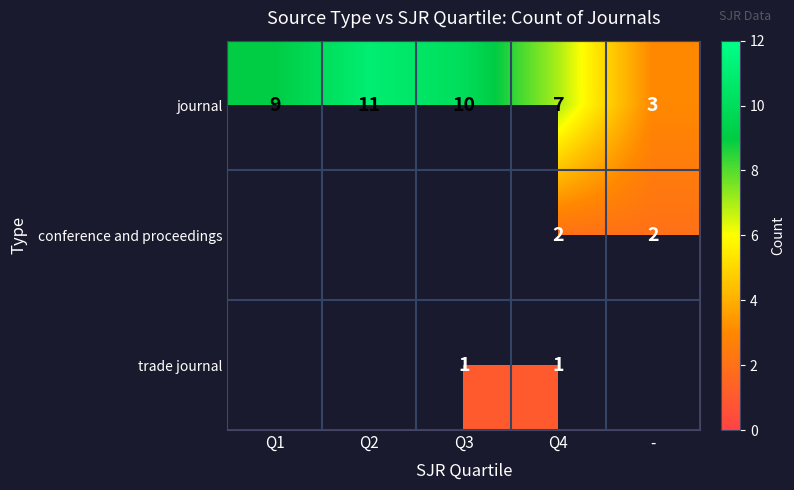

At which label does journal reach its minimum?

-